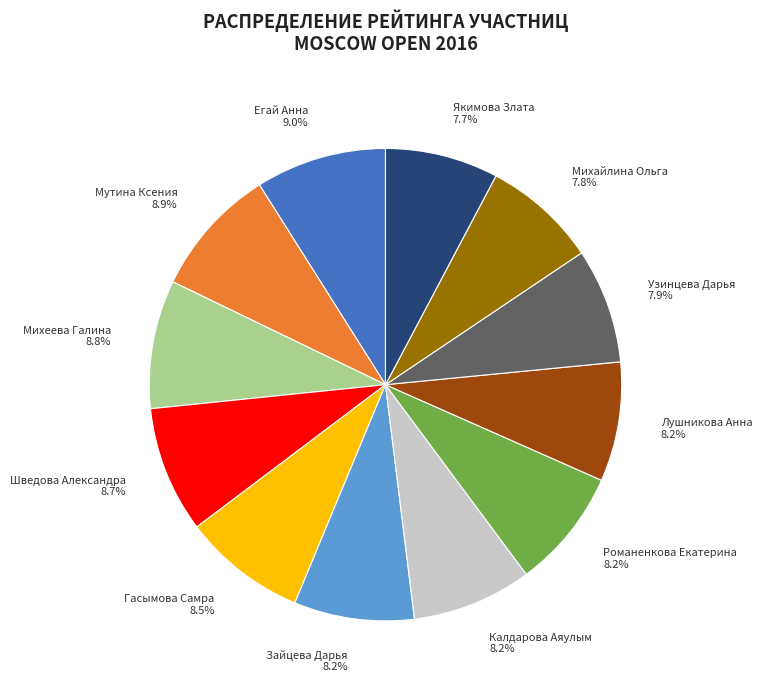

Is Якимова Злата the majority of the pie?

No